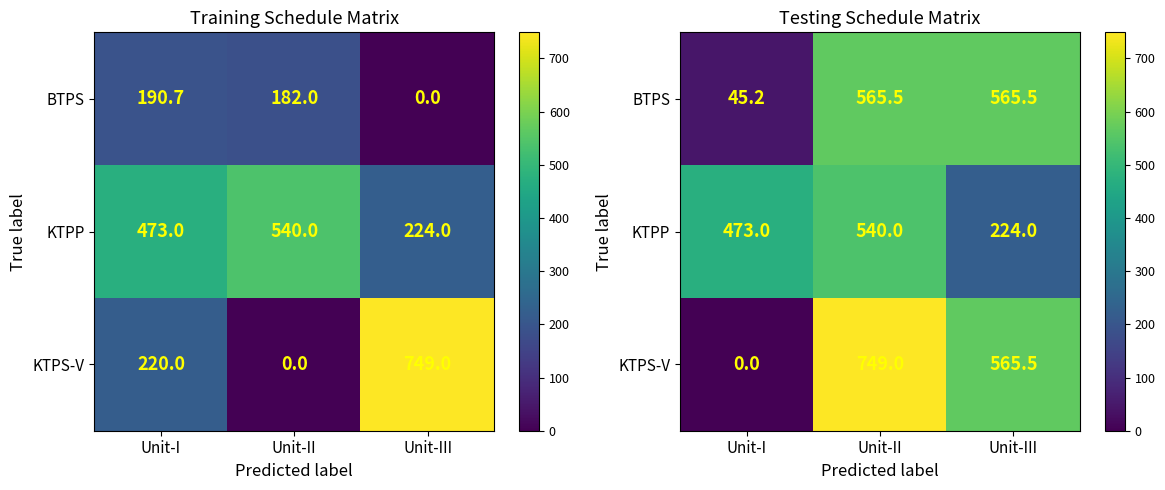

How many values in the KTPP series are below 473?

1